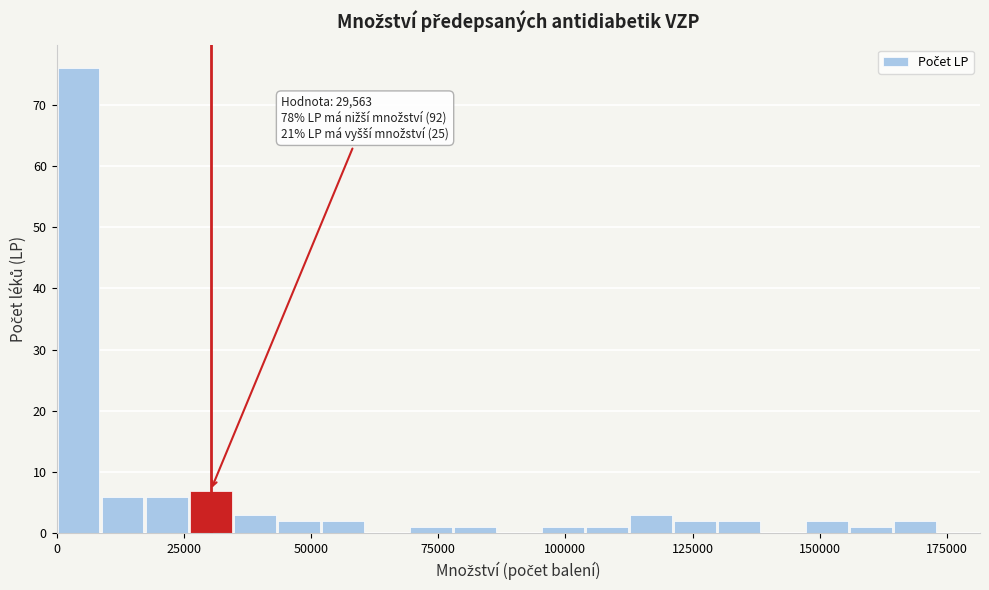

Read against the x-axis, roughly where is the centre of the tallest bar?

5000